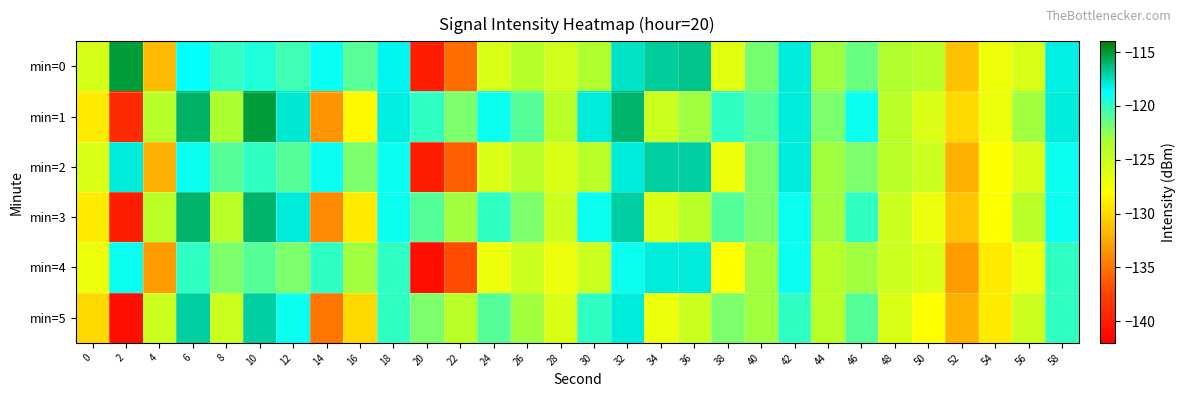

Reading left to right, what are all the values shown in this chart?

min=0: 0=-125.7	2=-115.1	4=-131.5	6=-118.7	8=-120.0	10=-119.5	12=-120.4	14=-118.9	16=-121.0	18=-118.4	20=-140.0	22=-135.4	24=-125.8	26=-123.9	28=-125.3	30=-123.5	32=-117.7	34=-116.9	36=-116.6	38=-126.3	40=-121.9	42=-118.0	44=-123.0	46=-121.5	48=-123.5	50=-124.1	52=-131.1	54=-127.0	56=-125.8	58=-118.2
min=1: 0=-129.0	2=-139.0	4=-123.9	6=-115.9	8=-123.3	10=-115.1	12=-117.9	14=-133.4	16=-128.3	18=-118.2	20=-120.0	22=-122.0	24=-119.0	26=-121.0	28=-124.0	30=-118.0	32=-116.0	34=-125.0	36=-123.0	38=-120.0	40=-121.0	42=-118.0	44=-122.0	46=-119.0	48=-124.0	50=-126.0	52=-130.0	54=-127.0	56=-123.0	58=-118.0
min=2: 0=-126.0	2=-118.0	4=-132.0	6=-119.0	8=-121.0	10=-120.0	12=-121.0	14=-119.0	16=-122.0	18=-119.0	20=-140.0	22=-136.0	24=-126.0	26=-124.0	28=-126.0	30=-124.0	32=-118.0	34=-117.0	36=-117.0	38=-127.0	40=-122.0	42=-118.0	44=-123.0	46=-122.0	48=-124.0	50=-125.0	52=-132.0	54=-128.0	56=-126.0	58=-119.0
min=3: 0=-129.0	2=-140.0	4=-124.0	6=-116.0	8=-124.0	10=-116.0	12=-118.0	14=-134.0	16=-129.0	18=-119.0	20=-121.0	22=-123.0	24=-120.0	26=-122.0	28=-125.0	30=-119.0	32=-117.0	34=-126.0	36=-124.0	38=-121.0	40=-122.0	42=-119.0	44=-123.0	46=-120.0	48=-125.0	50=-127.0	52=-131.0	54=-128.0	56=-124.0	58=-119.0
min=4: 0=-127.0	2=-119.0	4=-133.0	6=-120.0	8=-122.0	10=-121.0	12=-122.0	14=-120.0	16=-123.0	18=-120.0	20=-141.0	22=-137.0	24=-127.0	26=-125.0	28=-127.0	30=-125.0	32=-119.0	34=-118.0	36=-118.0	38=-128.0	40=-123.0	42=-119.0	44=-124.0	46=-123.0	48=-125.0	50=-126.0	52=-133.0	54=-129.0	56=-127.0	58=-120.0
min=5: 0=-130.0	2=-141.0	4=-125.0	6=-117.0	8=-125.0	10=-117.0	12=-119.0	14=-135.0	16=-130.0	18=-120.0	20=-122.0	22=-124.0	24=-121.0	26=-123.0	28=-126.0	30=-120.0	32=-118.0	34=-127.0	36=-125.0	38=-122.0	40=-123.0	42=-120.0	44=-124.0	46=-121.0	48=-126.0	50=-128.0	52=-132.0	54=-129.0	56=-125.0	58=-120.0